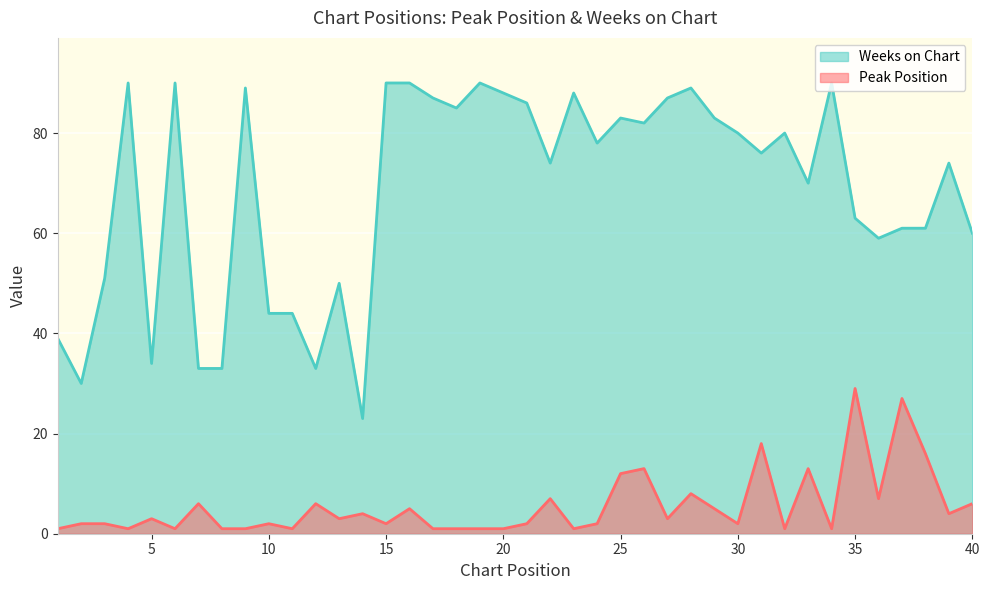

What is the value of the Weeks on Chart point at the 17th from the left?

87